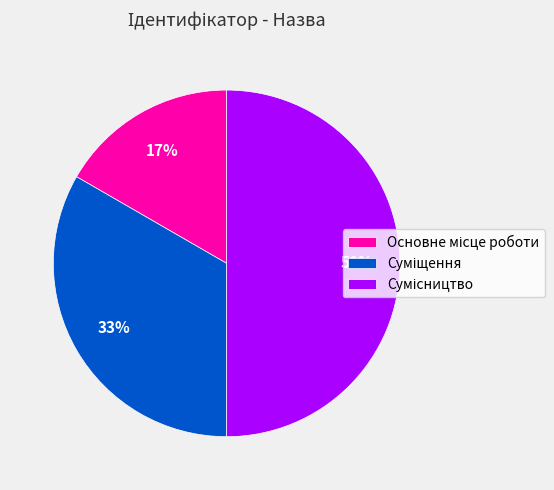

How many slices are in this pie chart?

3